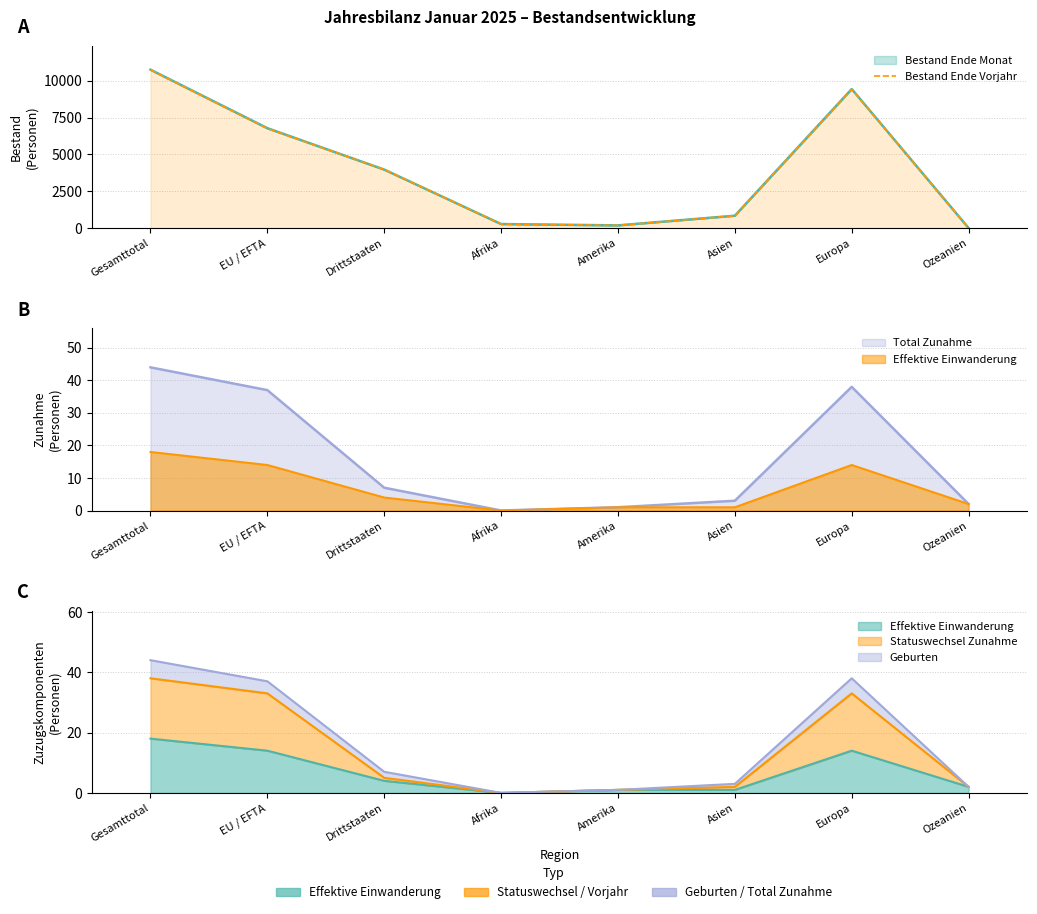

What is the label of the 7th point from the right?

EU / EFTA